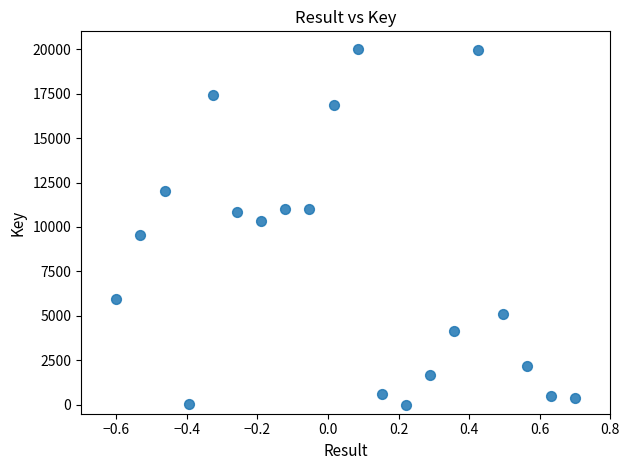

What is the range of X values (max minus min)?

1.3